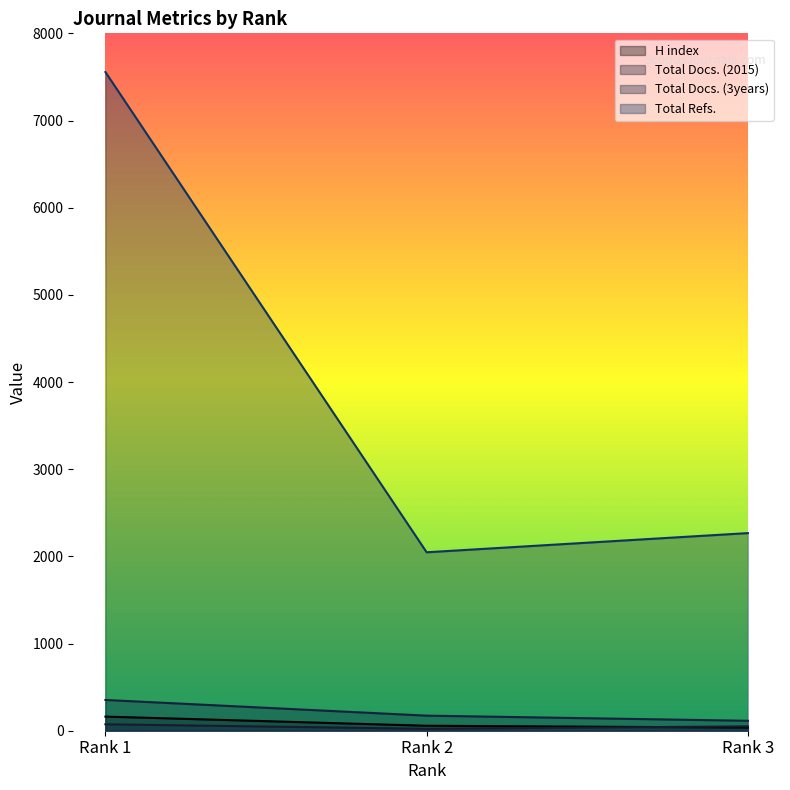

What is the value of the Total Docs. (2015) point at the 3rd from the left?

50